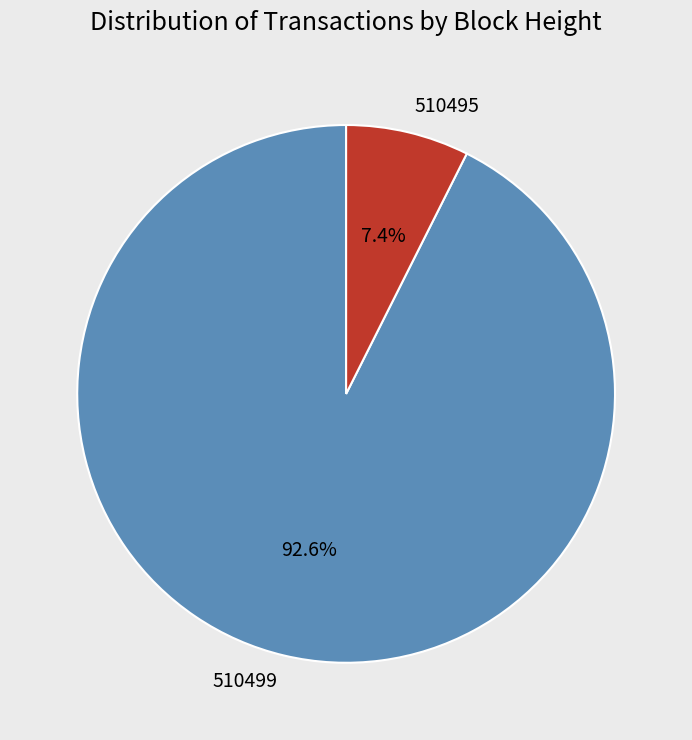

How many slices are in this pie chart?

2